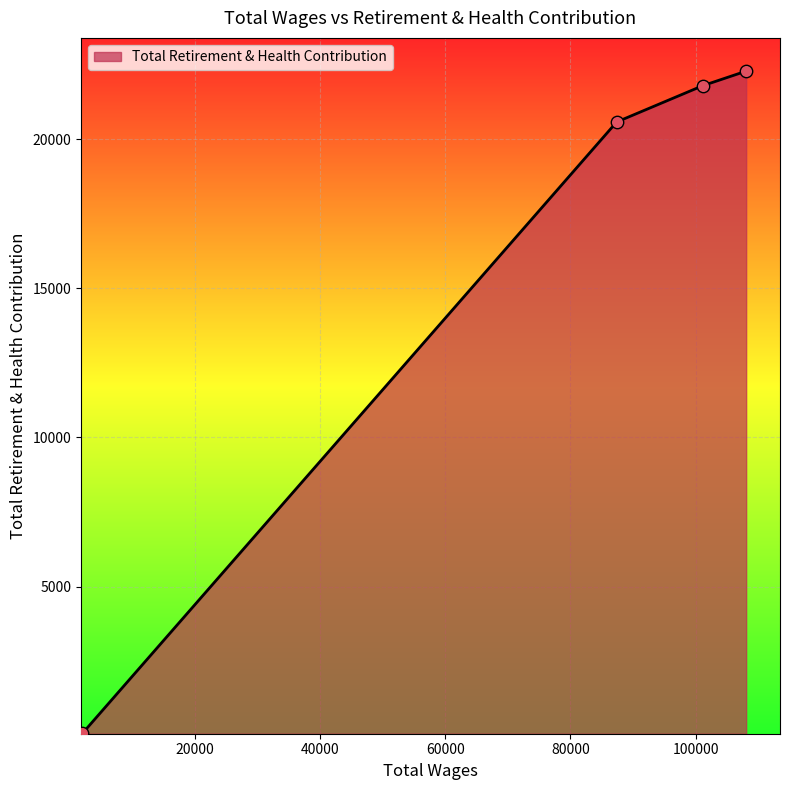

True or false: the data has more than 1 interior local peaks.

False